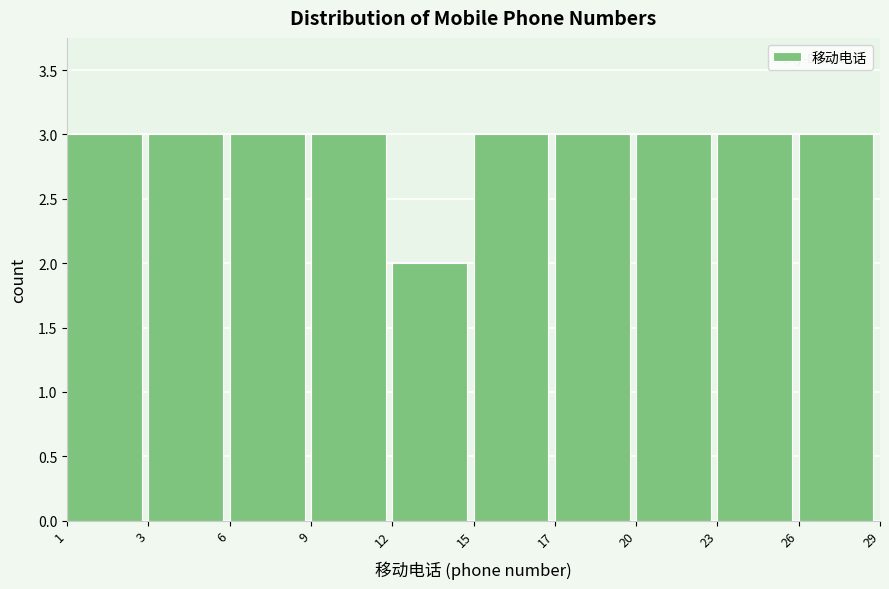

Reading right to left, transcribe all the data shown in this chart.

3	3	3	3	3	2	3	3	3	3